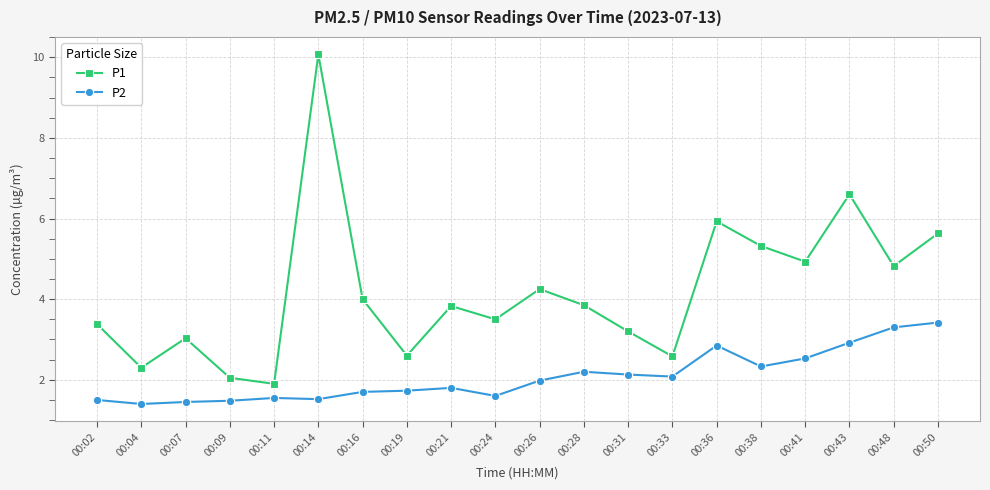

The value of P2 at 00:36 is 2.9. True or false?

True